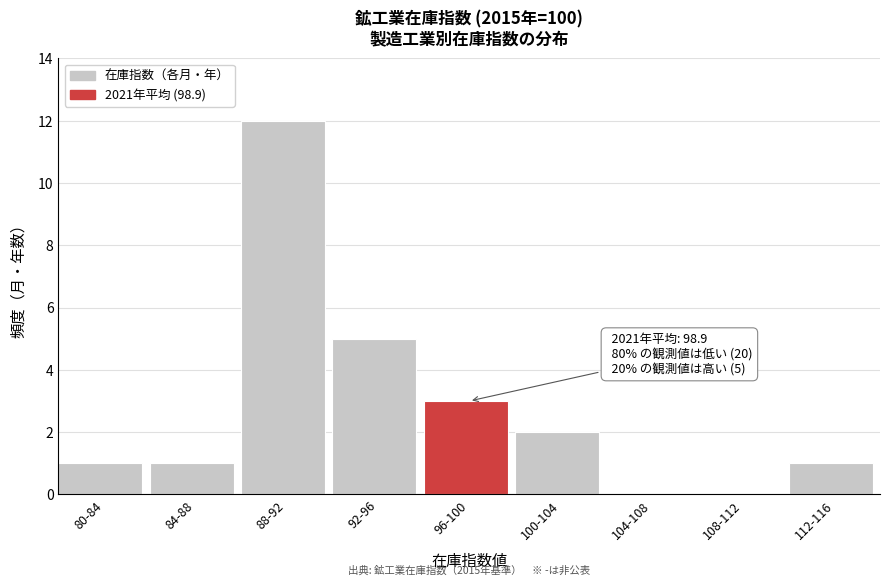

Reading right to left, what are all the values shown in this chart?

112-116=1	108-112=0	104-108=0	100-104=2	96-100=3	92-96=5	88-92=12	84-88=1	80-84=1